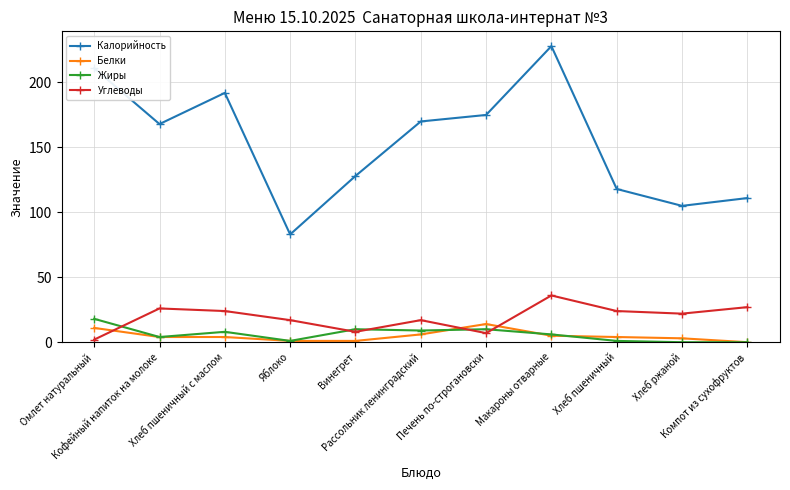

At which label does Белки reach its peak?

Печень по-строгановски